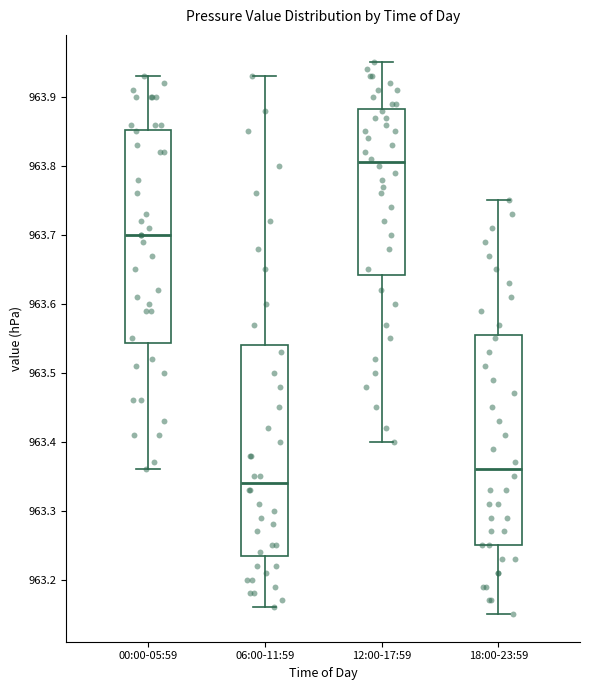

Reading left to right, transcribe this box plot: for each box, give where its median line is, the range the box spans, and where its two whiskers end, as read against the y-axis. The values are not printed on the chart, so give them approximately, as read against the axis.

00:00-05:59: median 963.70, box 963.54 to 963.85, whiskers 963.36 to 963.93
06:00-11:59: median 963.34, box 963.24 to 963.54, whiskers 963.16 to 963.93
12:00-17:59: median 963.81, box 963.64 to 963.88, whiskers 963.40 to 963.95
18:00-23:59: median 963.36, box 963.25 to 963.56, whiskers 963.15 to 963.75